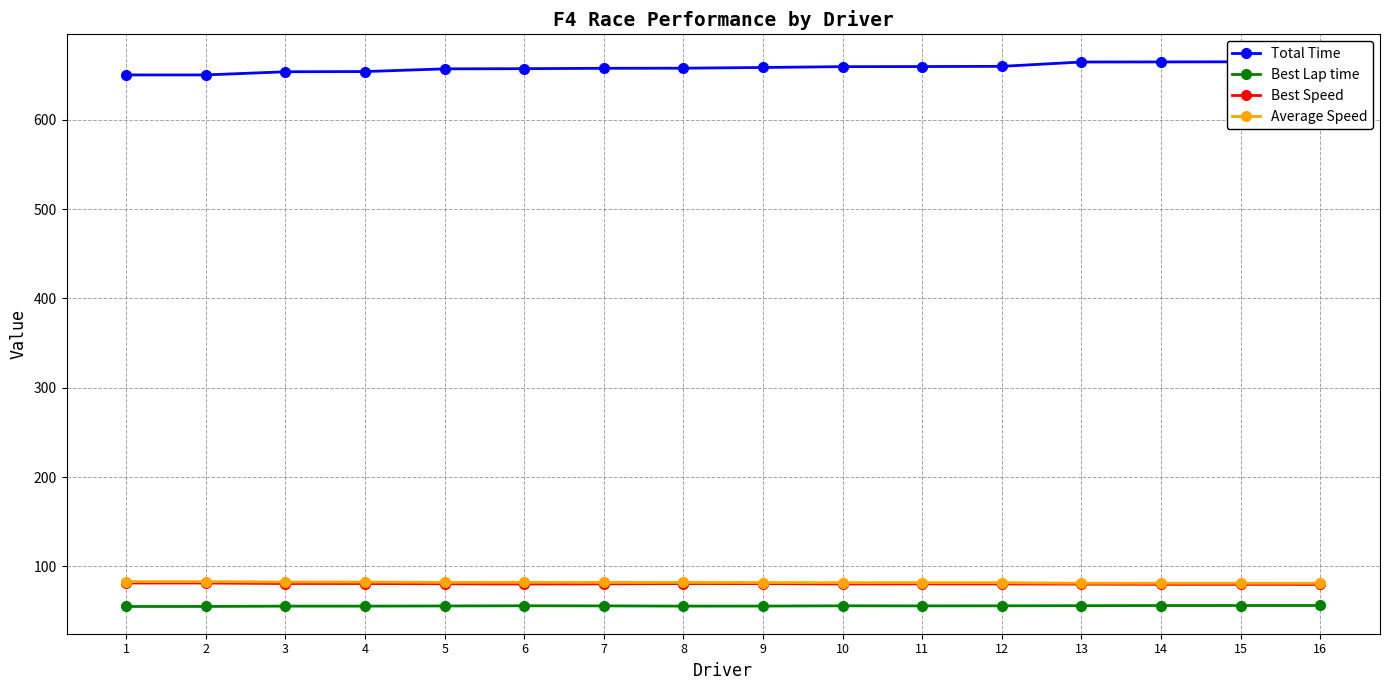

At which category does the chart reach its minimum across all series?

1